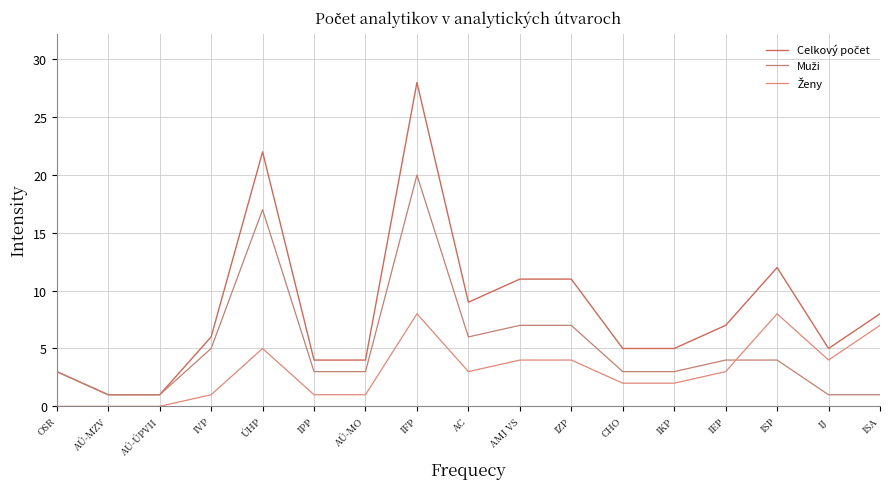

At ISA, list the series in order from smallest to largest.

Muži, Ženy, Celkový počet